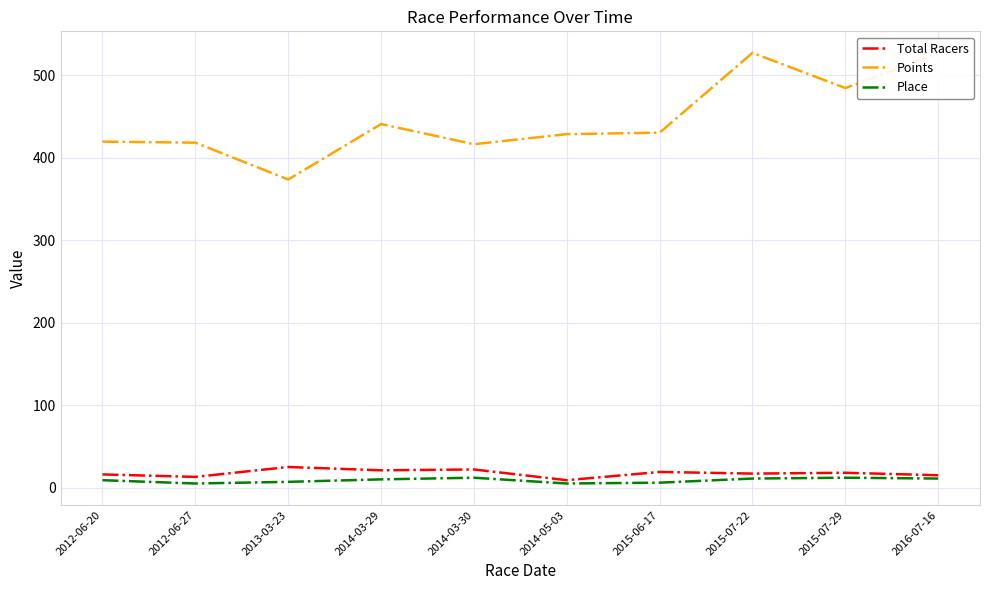

Which series has the widest spread of values?

Points